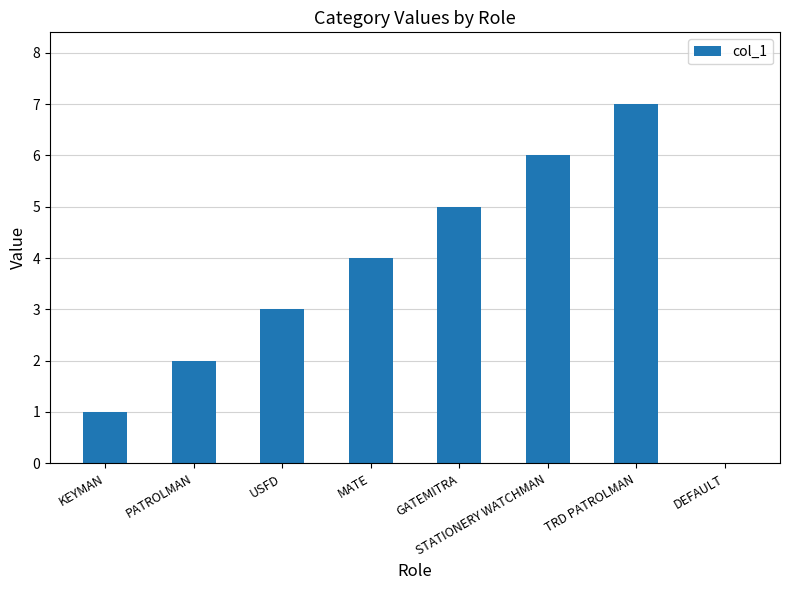

Is it true that the value at TRD PATROLMAN is 2?

False